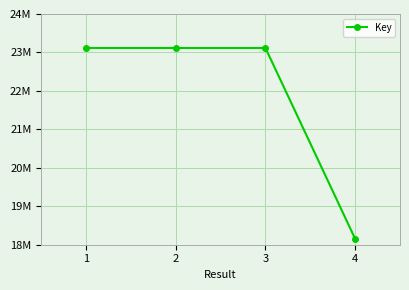

Rank the categories by value from lowest to highest.

4, 3, 2, 1